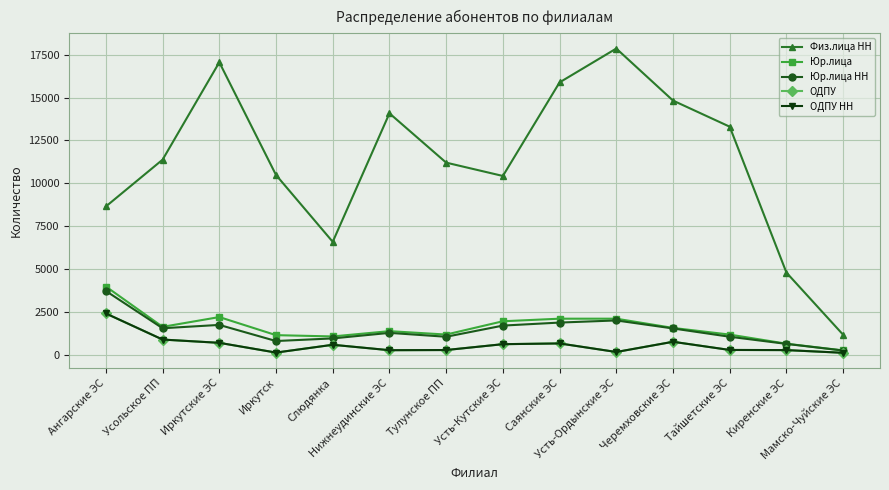

True or false: Физ.лица НН and ОДПУ cross at least once.

False